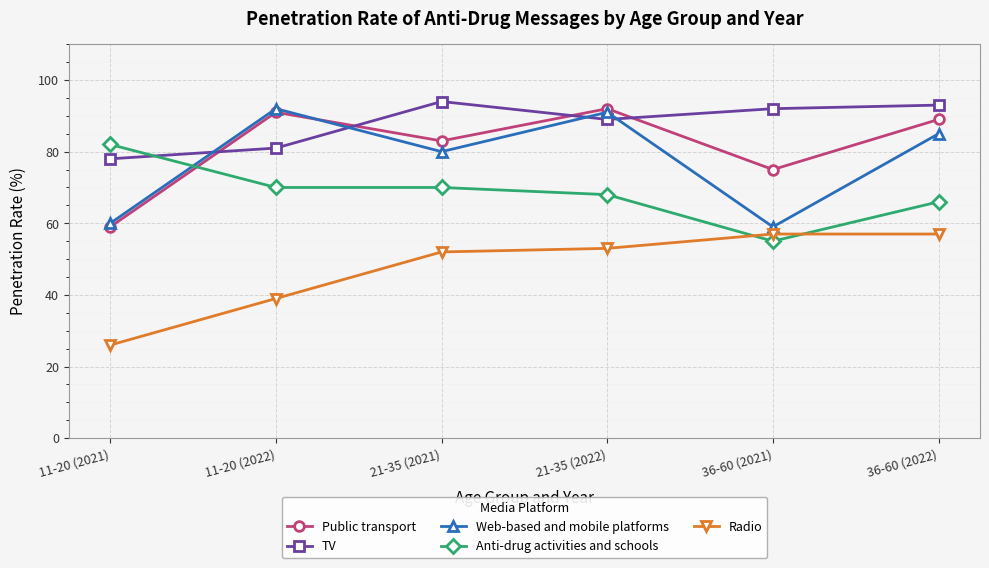

What position from the left is 36-60 (2021)?

5